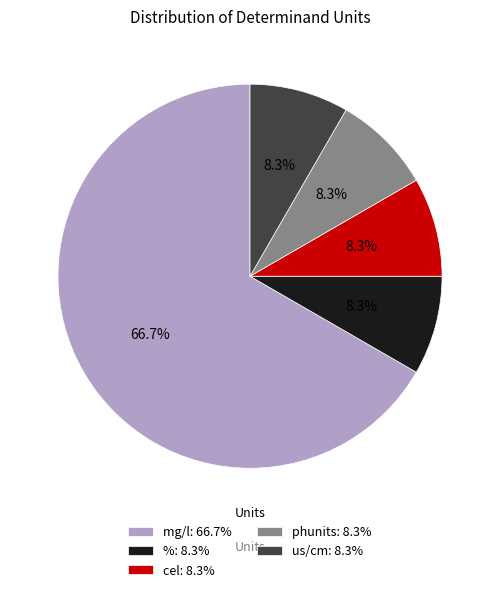

How many slices are in this pie chart?

5